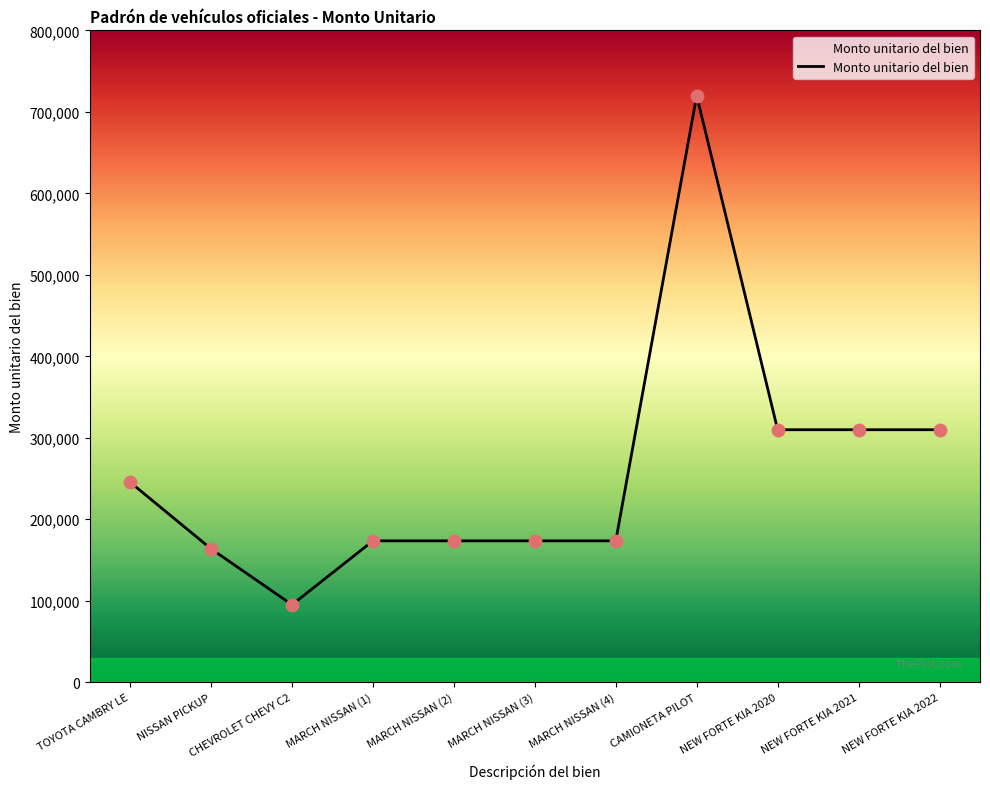

What is the change in value from CHEVROLET CHEVY C2 to NEW FORTE KIA 2022?

+214772